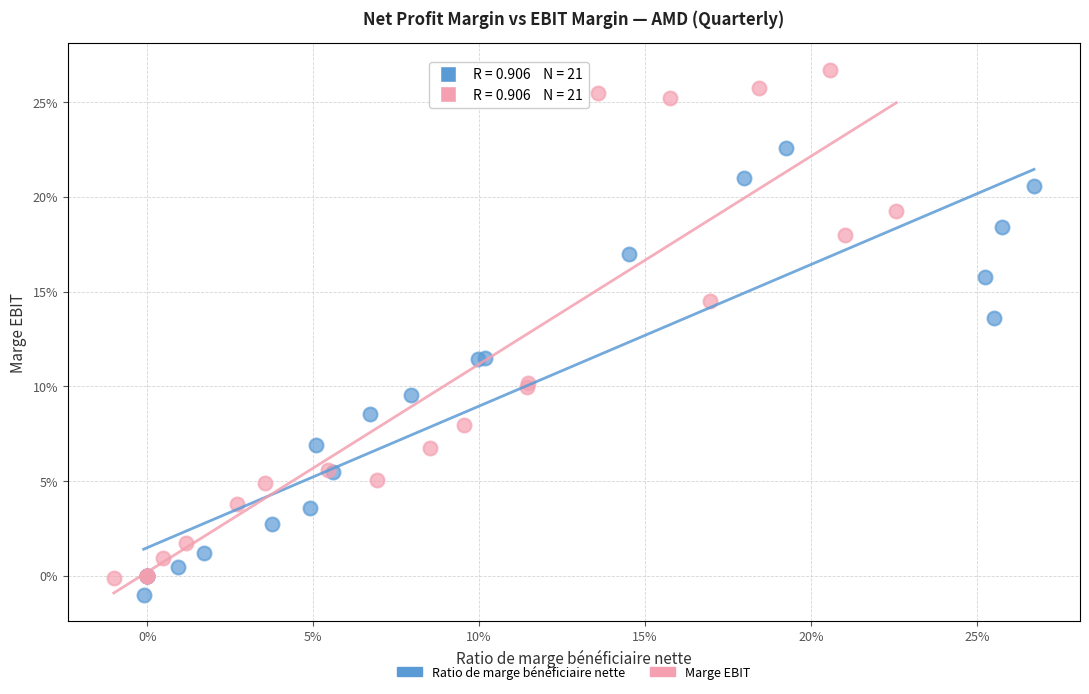

Which series contains the highest Y value?

Marge EBIT